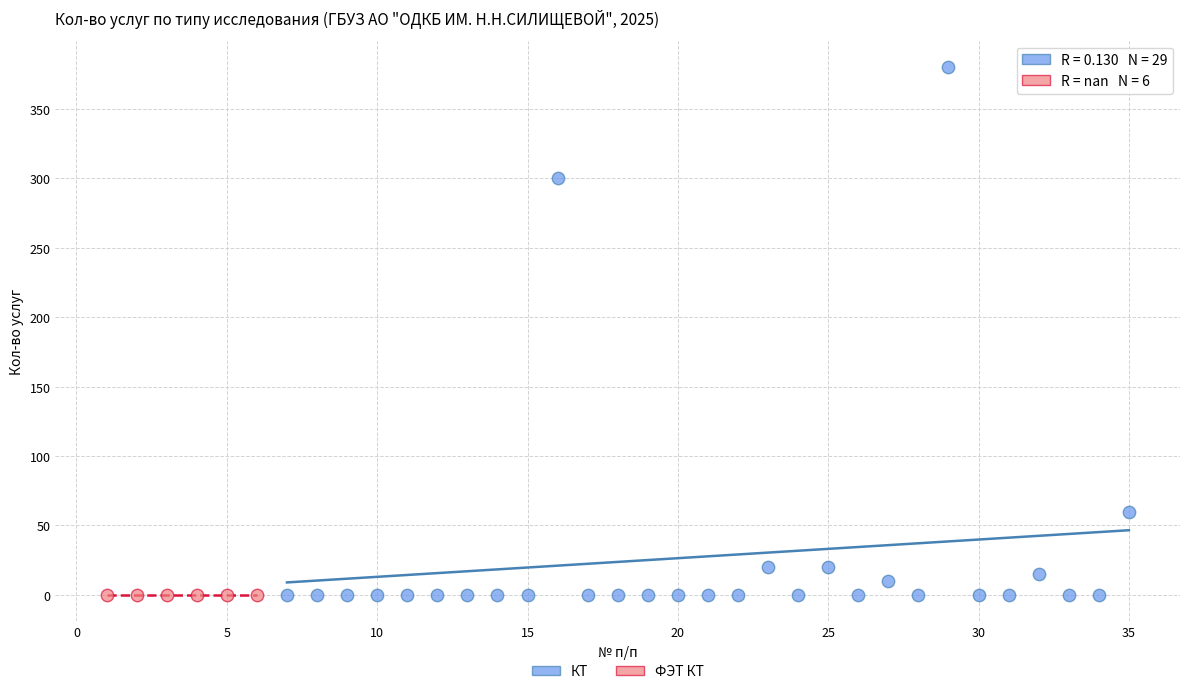

Which series contains the highest Y value?

КТ